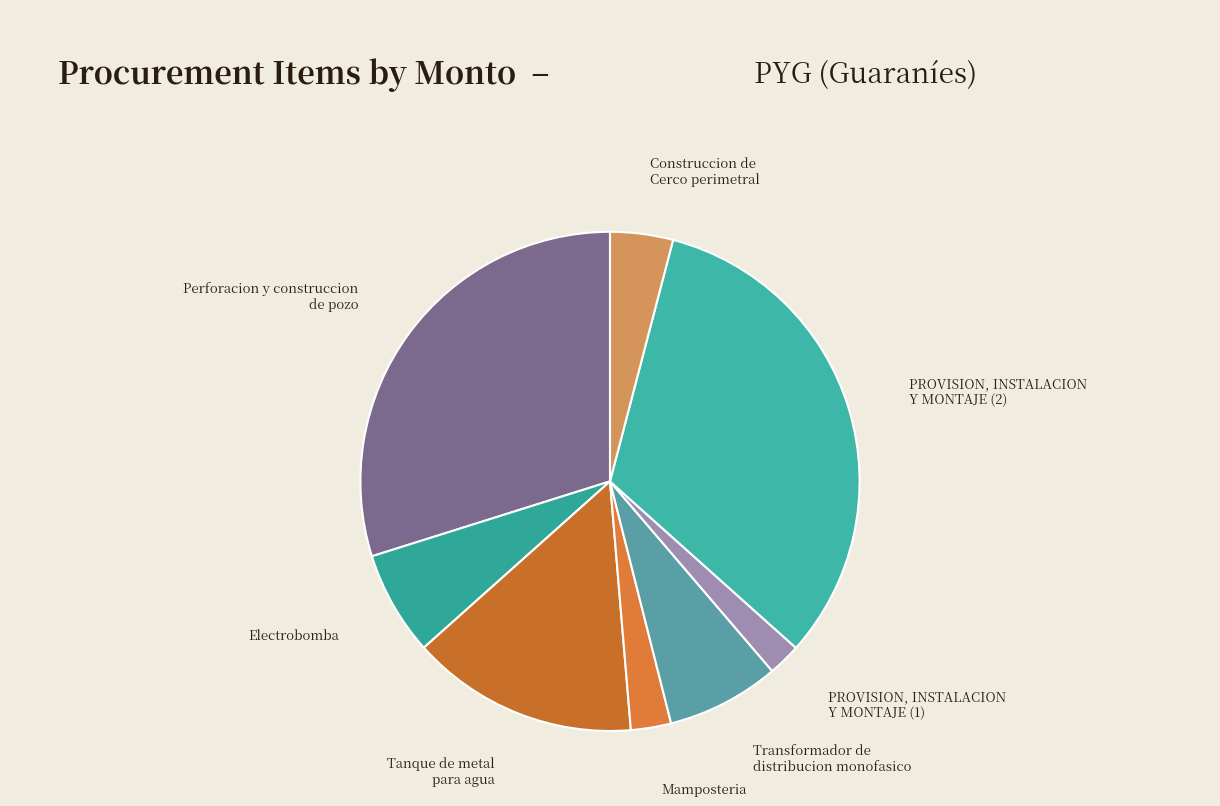

Between Mamposteria and Transformador de distribucion monofasico, which is larger?

Transformador de distribucion monofasico